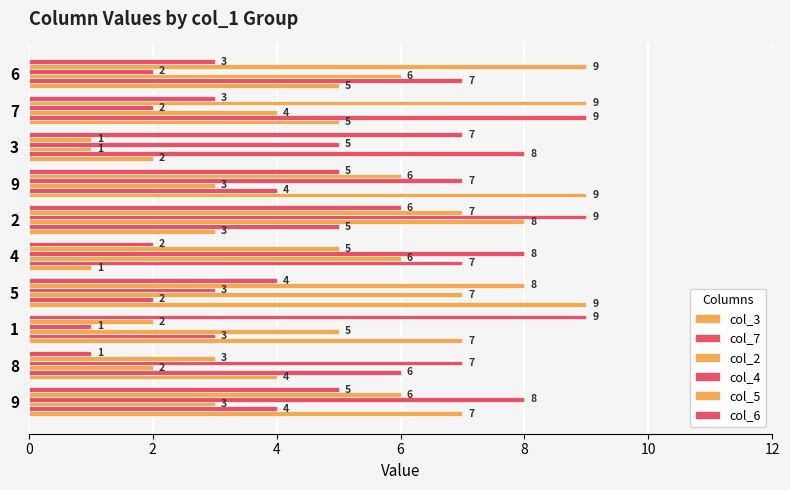

What is the difference between the second highest and minimum values in the col_4 series?

7